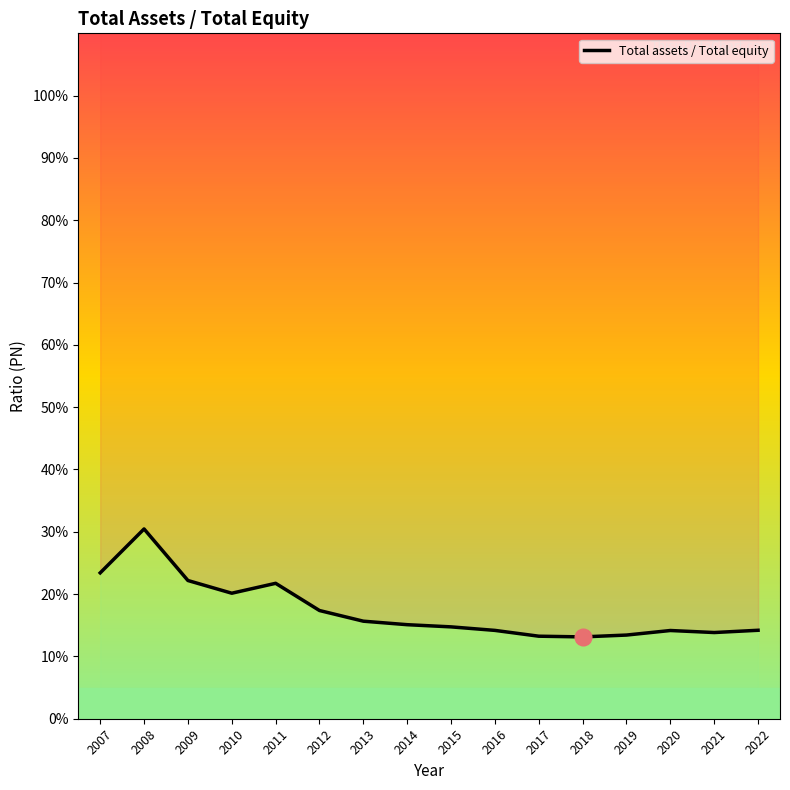

What is the greatest value displayed?

30.5